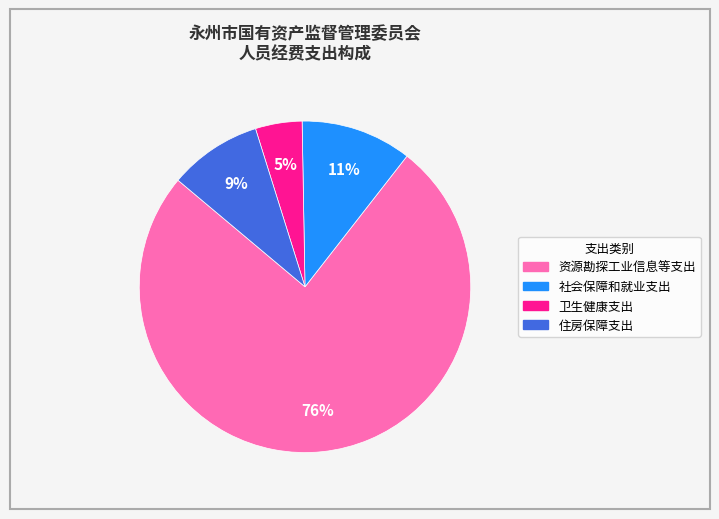

What is the largest slice in the pie chart?

资源勘探工业信息等支出